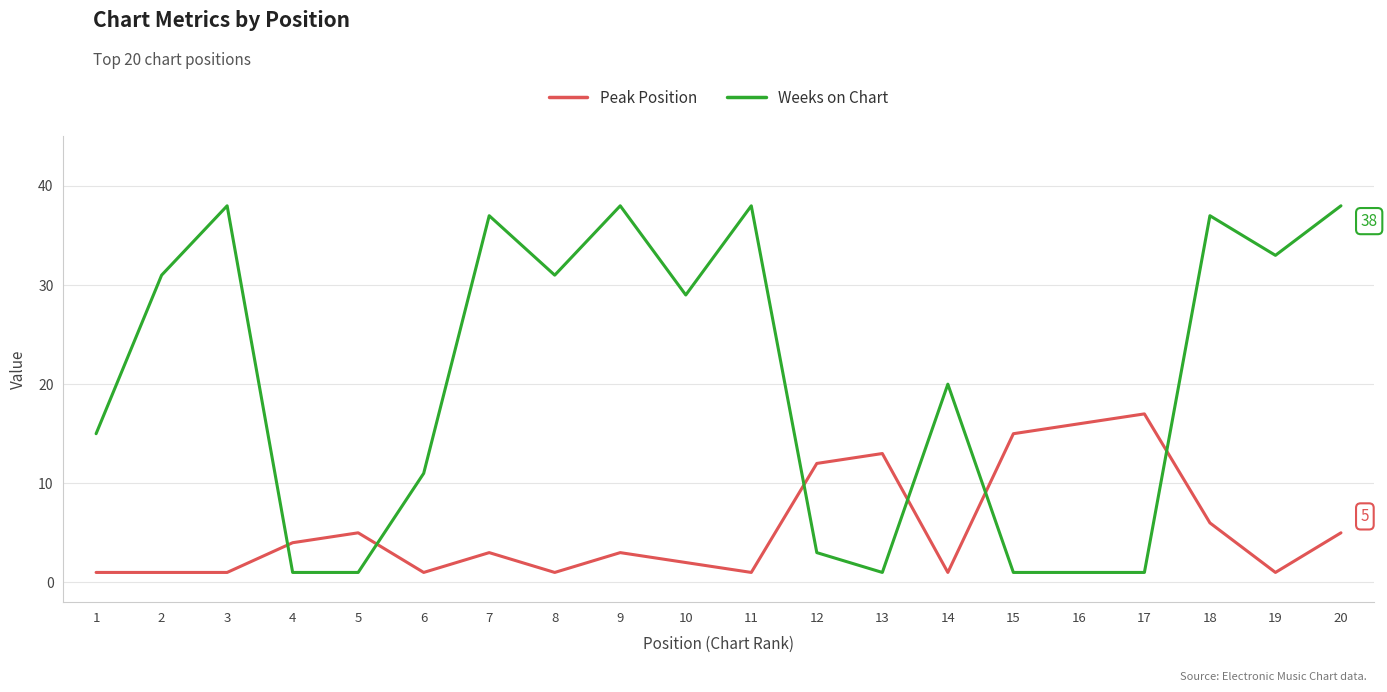

Is this an area chart (filled region under the line)?

No